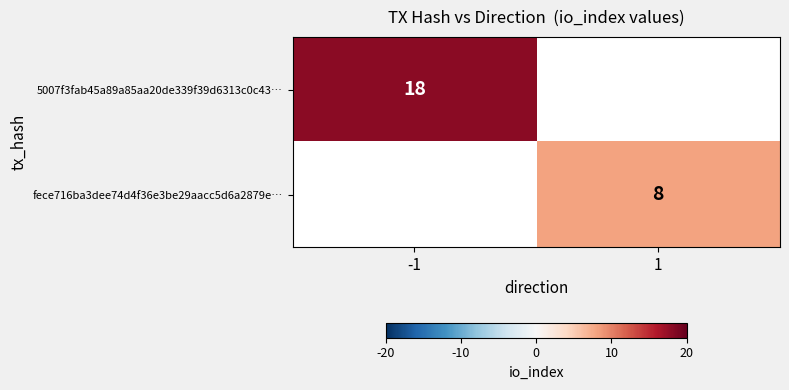

The value of fece716ba3dee74d4f36e3be29aacc5d6a2879e… at 1 is 11. True or false?

False